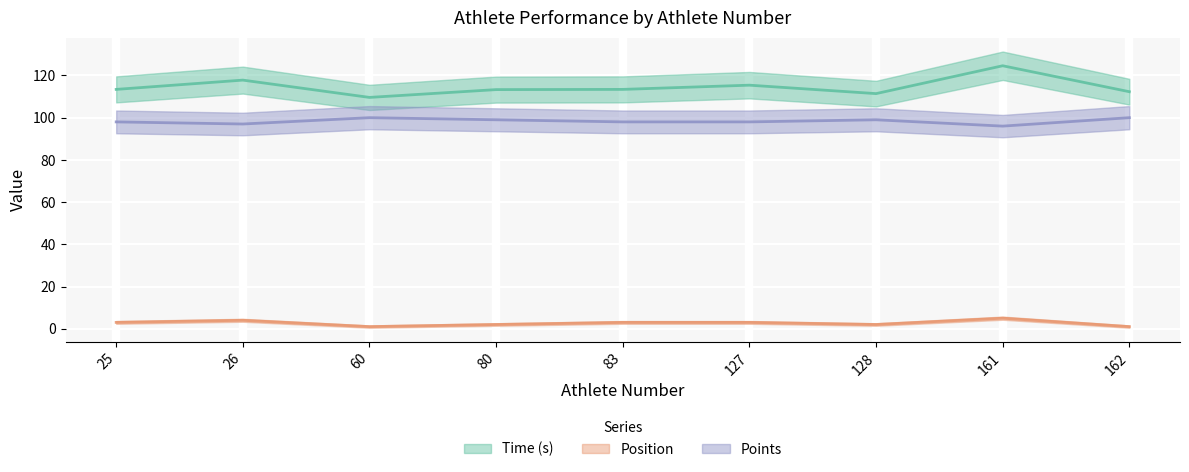

How many Points values are between 98 and 99?

5